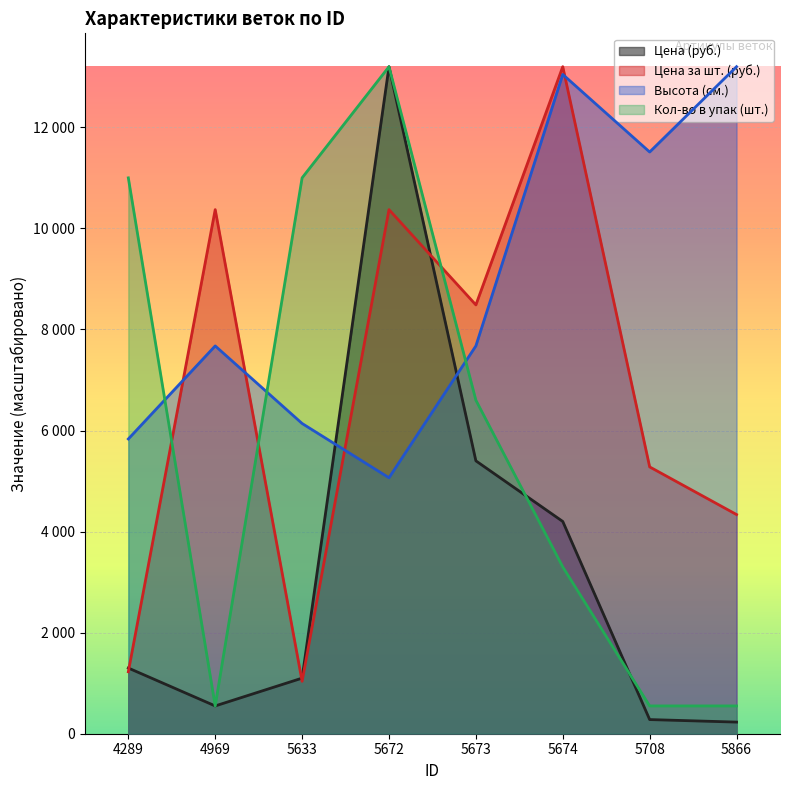

At which category does Кол-во в упак (шт.) reach its first local peak?

5672